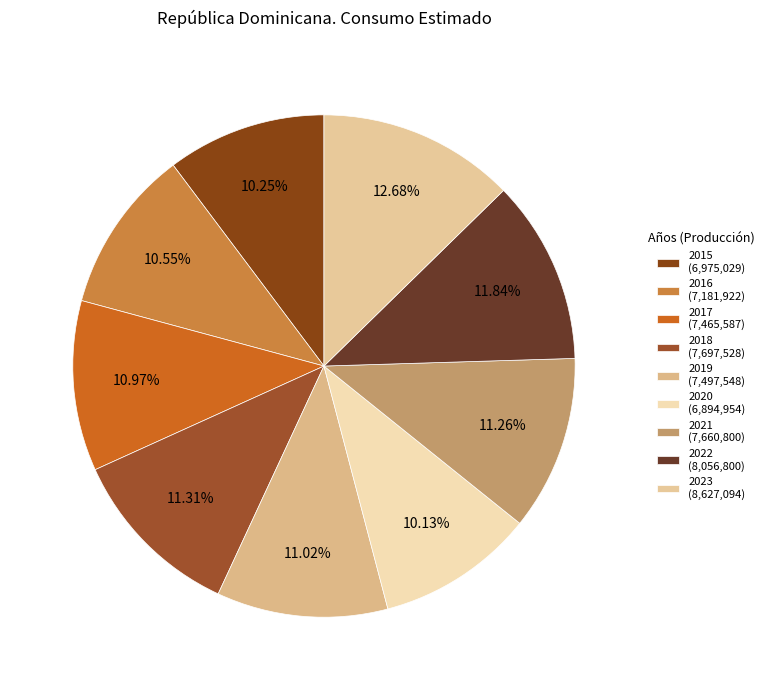

True or false: 2020 accounts for 17% of the total.

False